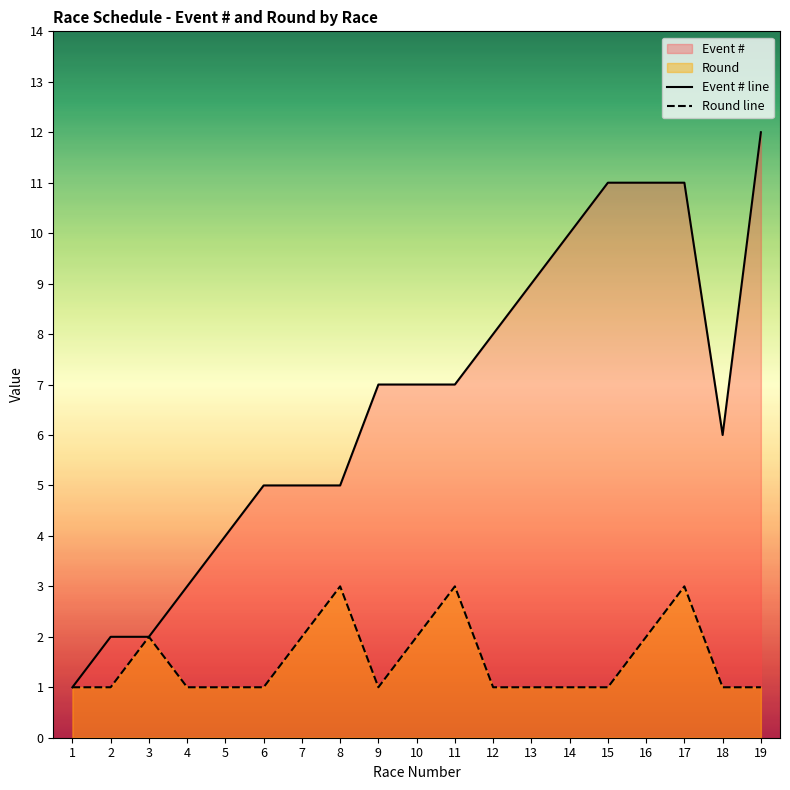

How many interior local valleys does the Event # line series have?

1